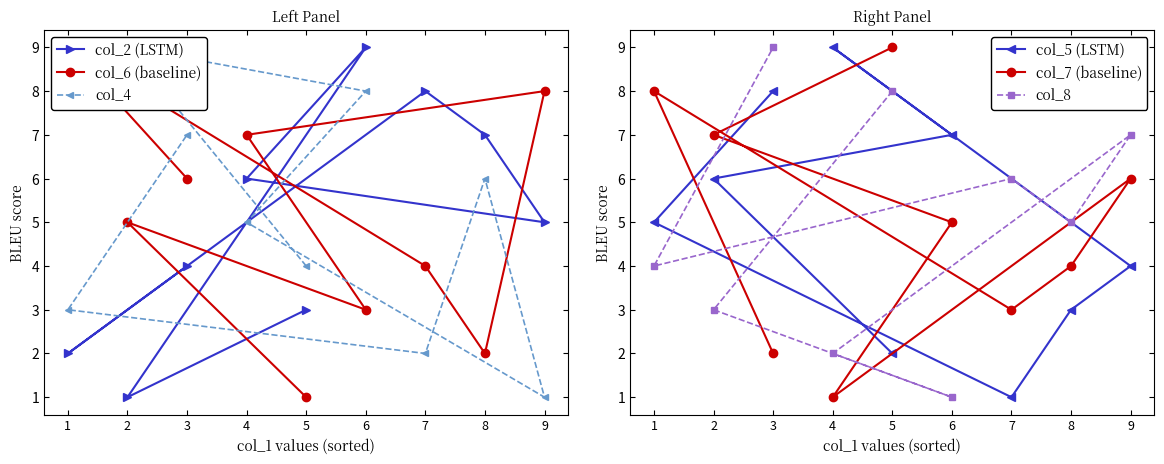

At which label does col_8 reach its peak?

3